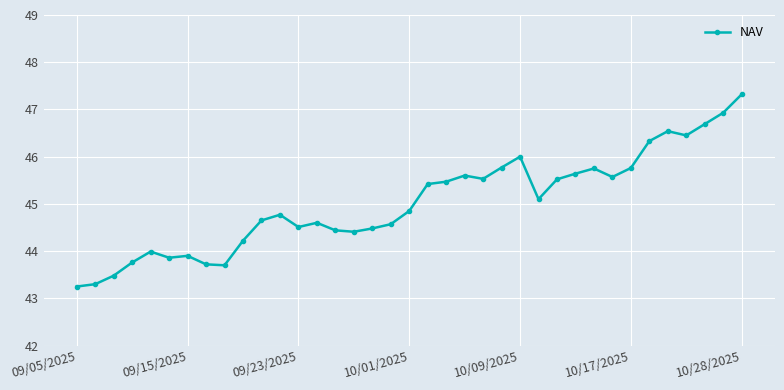

True or false: the data has more than 0 interior local peaks.

True